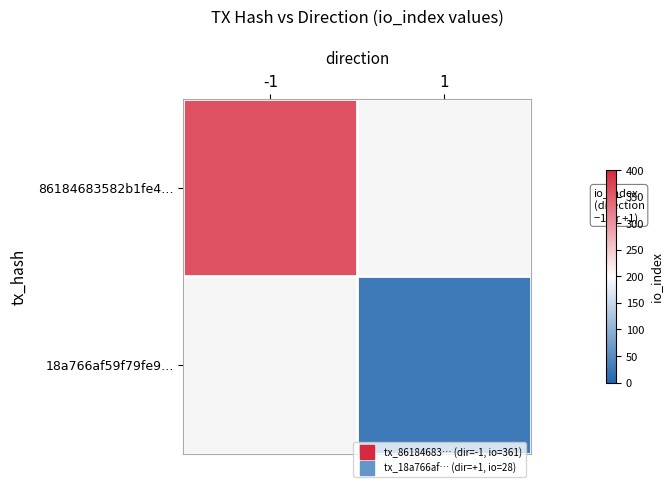

What is the lowest value of the 86184683582b1fe4… series?

361.0